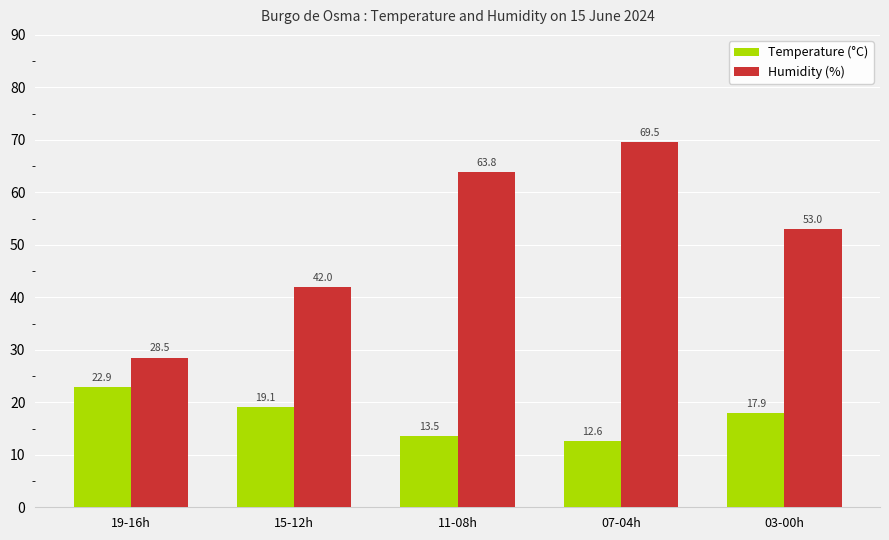

At which category is the sum across all series the highest?

07-04h